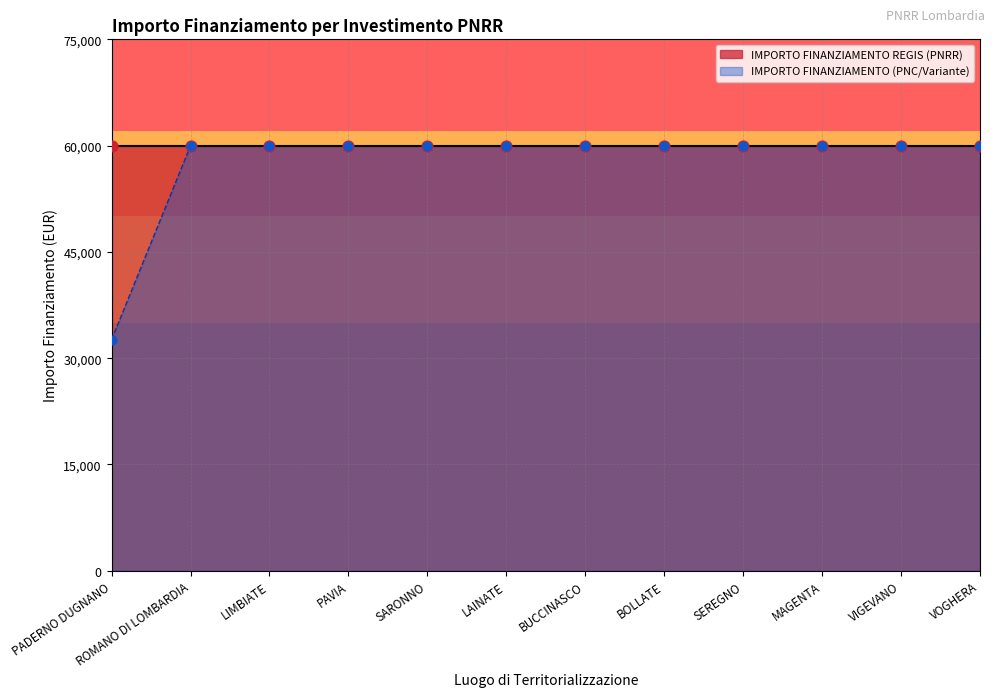

What is the lowest value of the IMPORTO FINANZIAMENTO (PNC/Variante) series?

32589